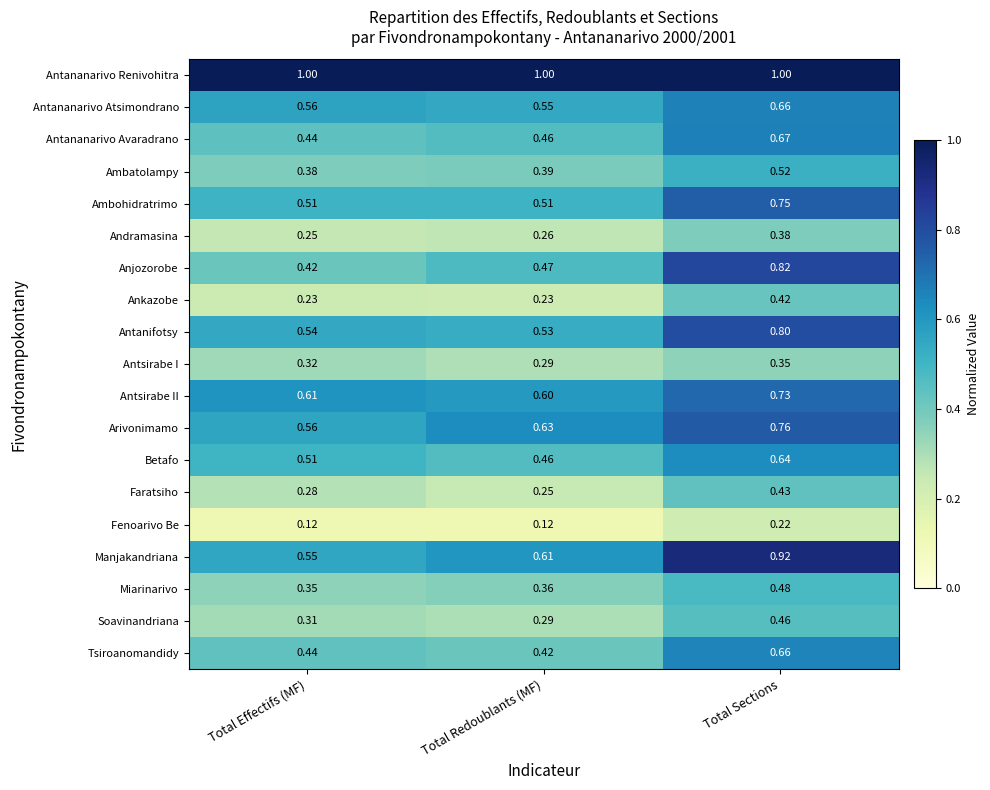

What is the greatest value displayed?

1.0